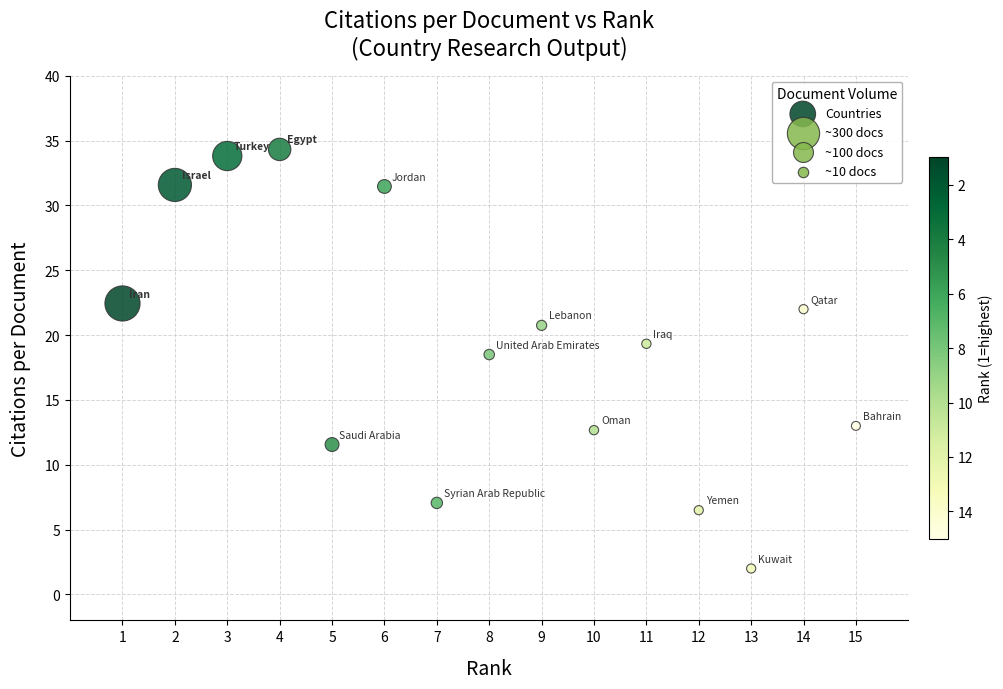

What is the range of X values (max minus min)?

14.0